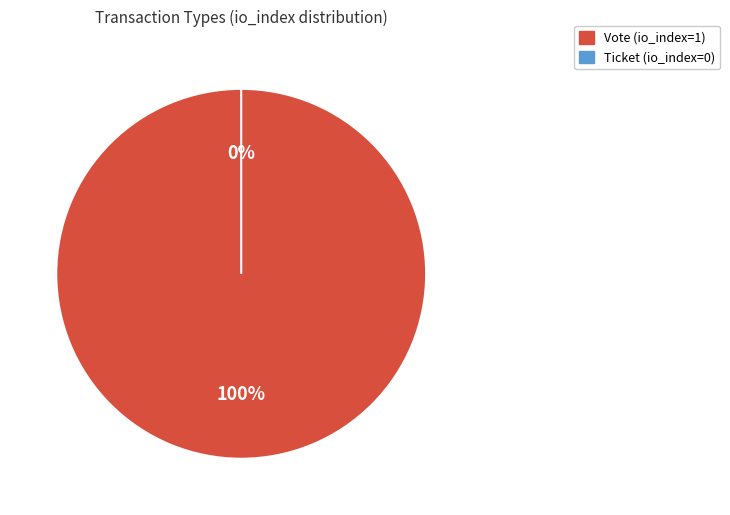

How many segments does this pie chart have?

2